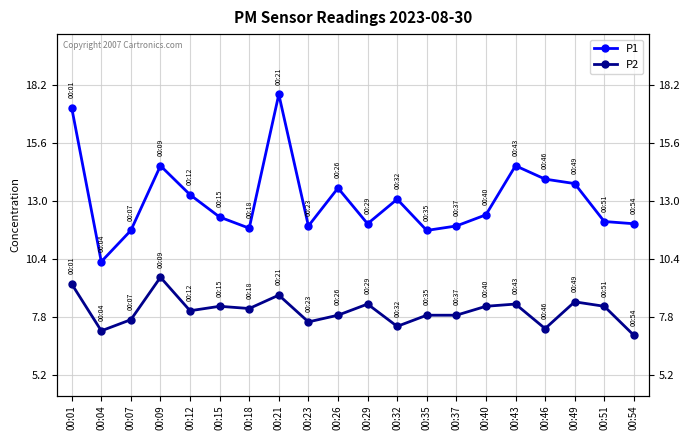

At which category does P2 reach its first local valley?

00:04